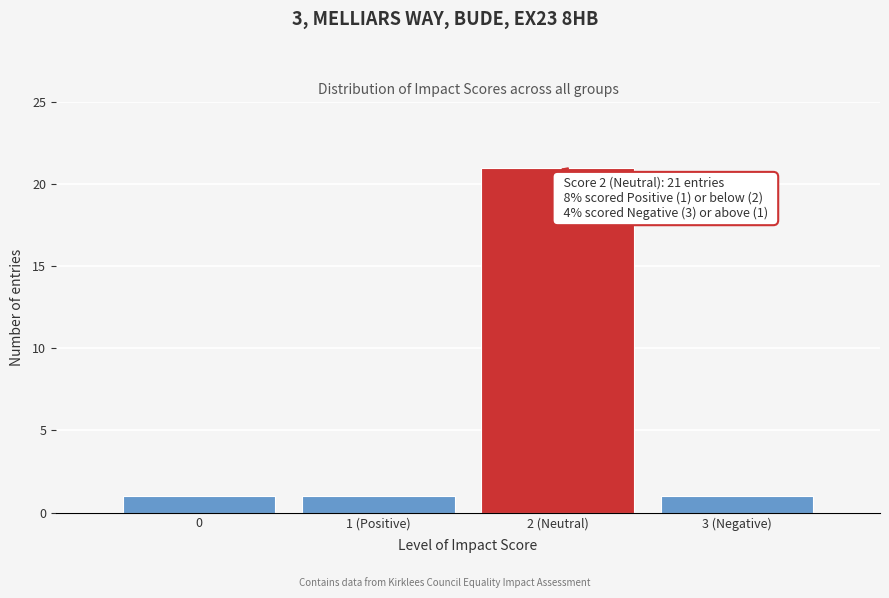

Reading right to left, what are all the values shown in this chart?

1	21	1	1